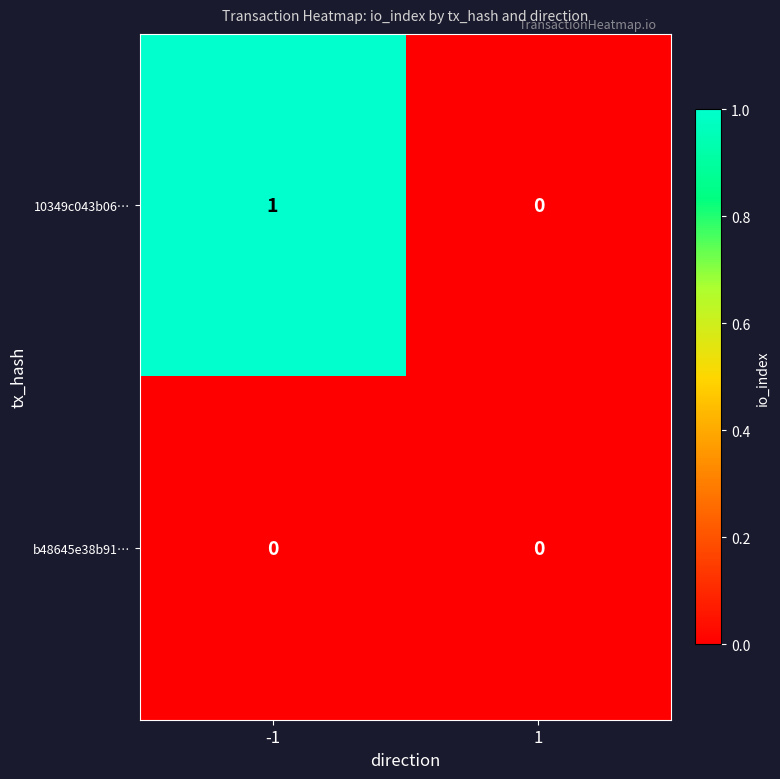

Count the number of data series in this chart.

2